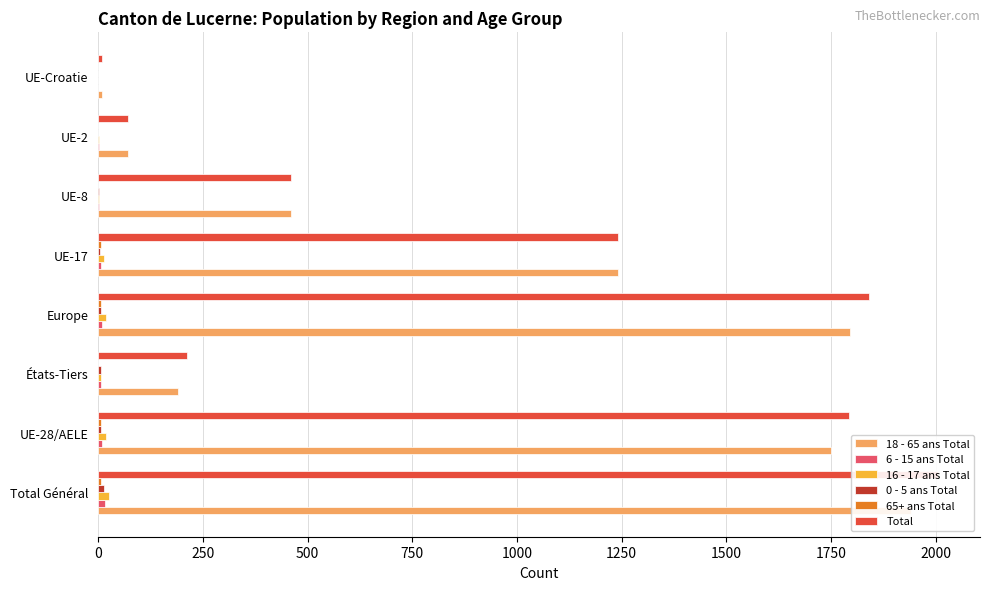

The 16 - 17 ans Total series shows 0 at UE-Croatie. True or false?

True